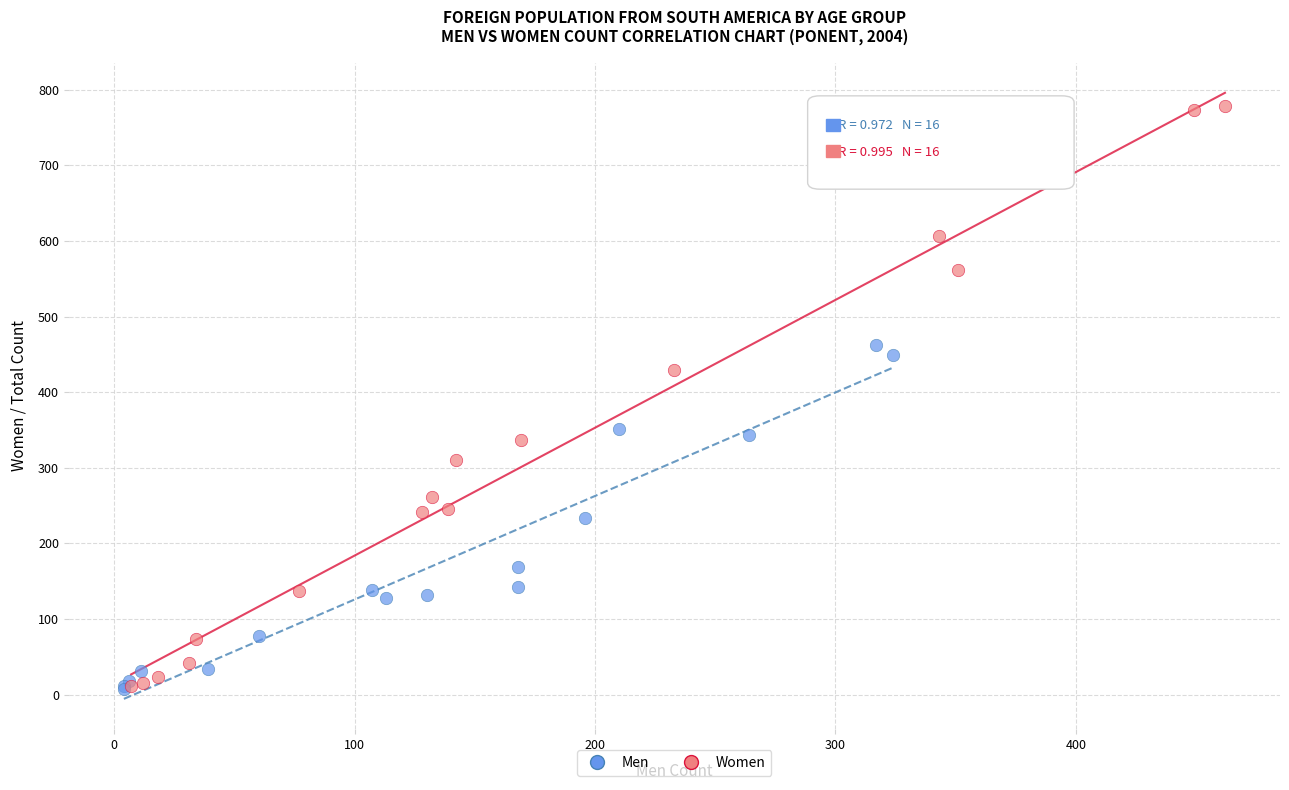

Which series has the widest spread of Y values?

Women